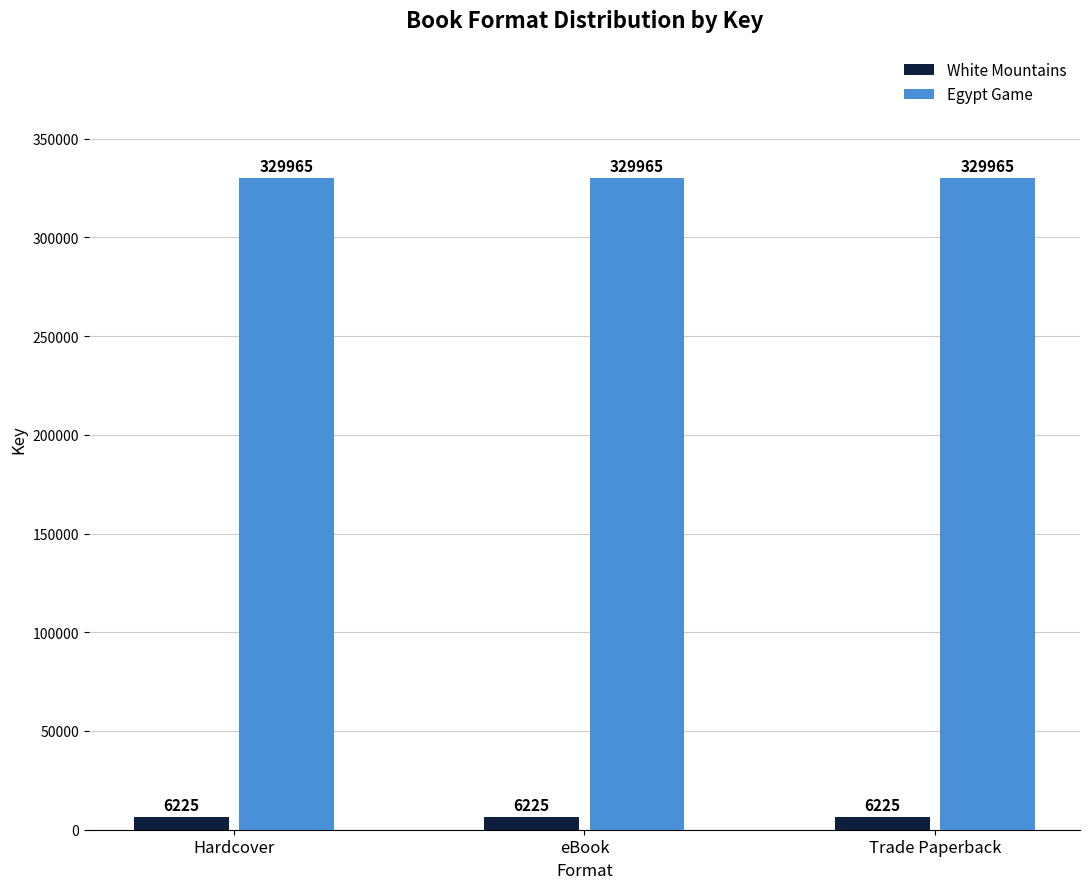

How many groups of bars are there?

3